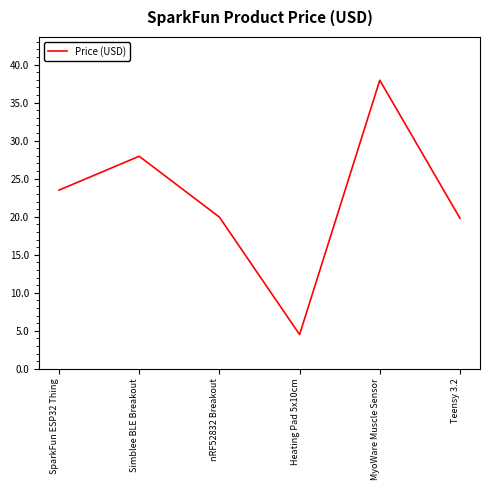

Where does the data first go above 23?

SparkFun ESP32 Thing